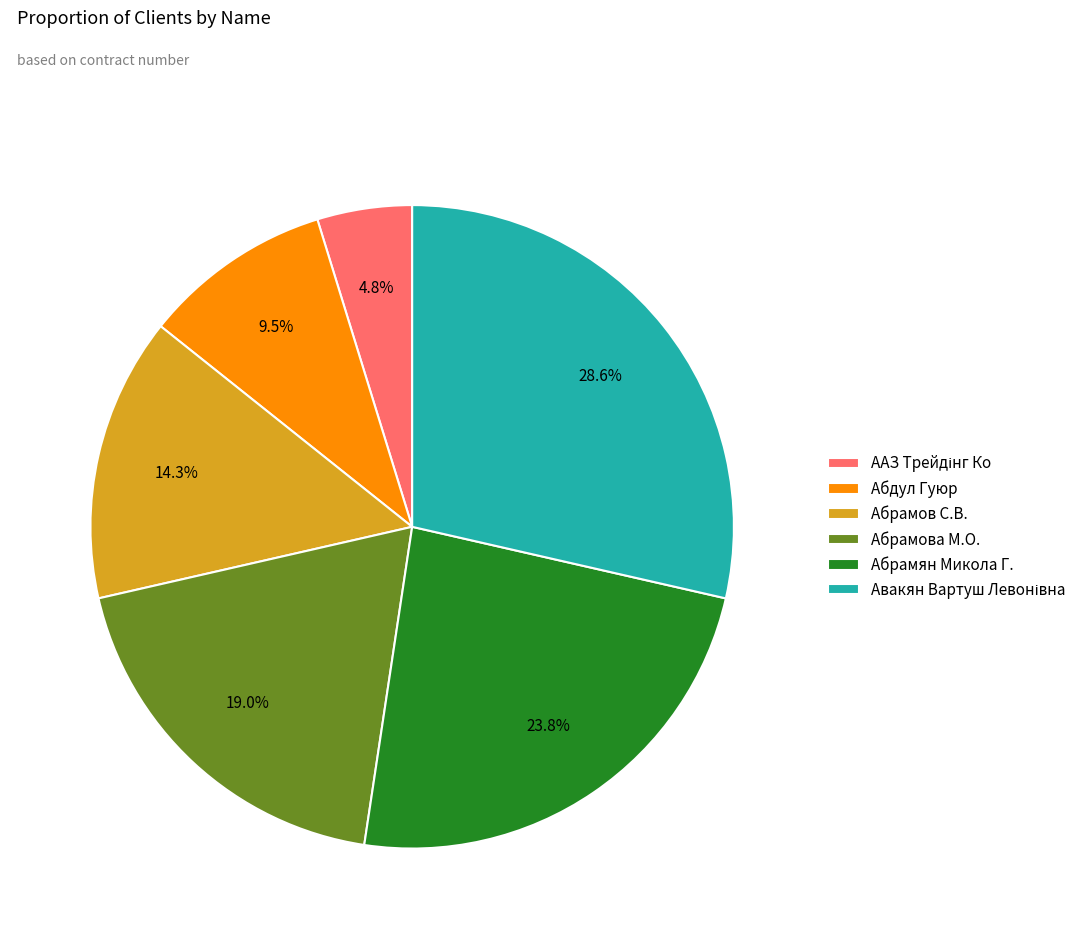

How much of the chart is everything except Абрамов С.В.?

85.7%